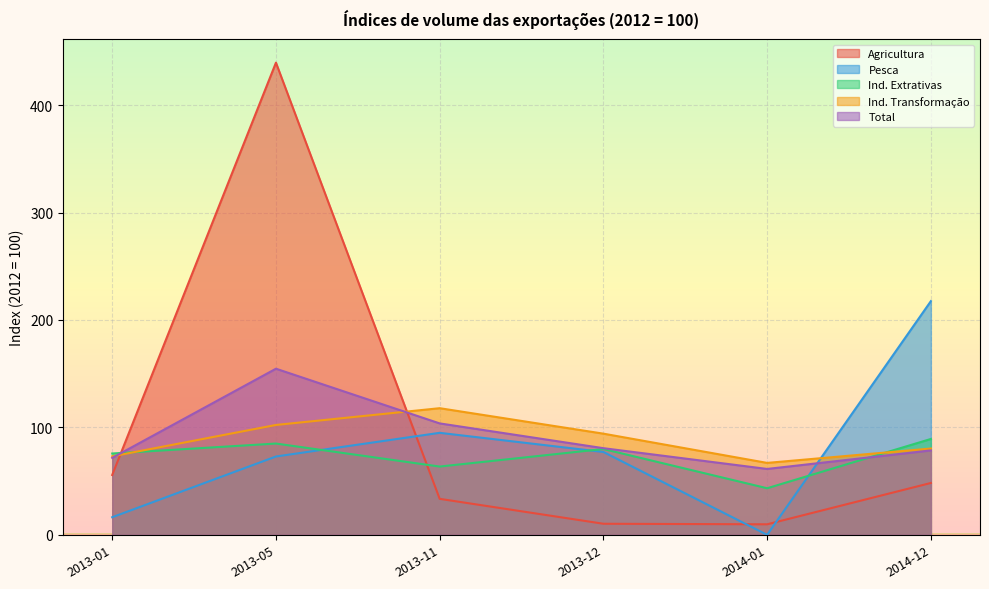

What is the difference between the highest and lowest values at 2014-01?

67.0